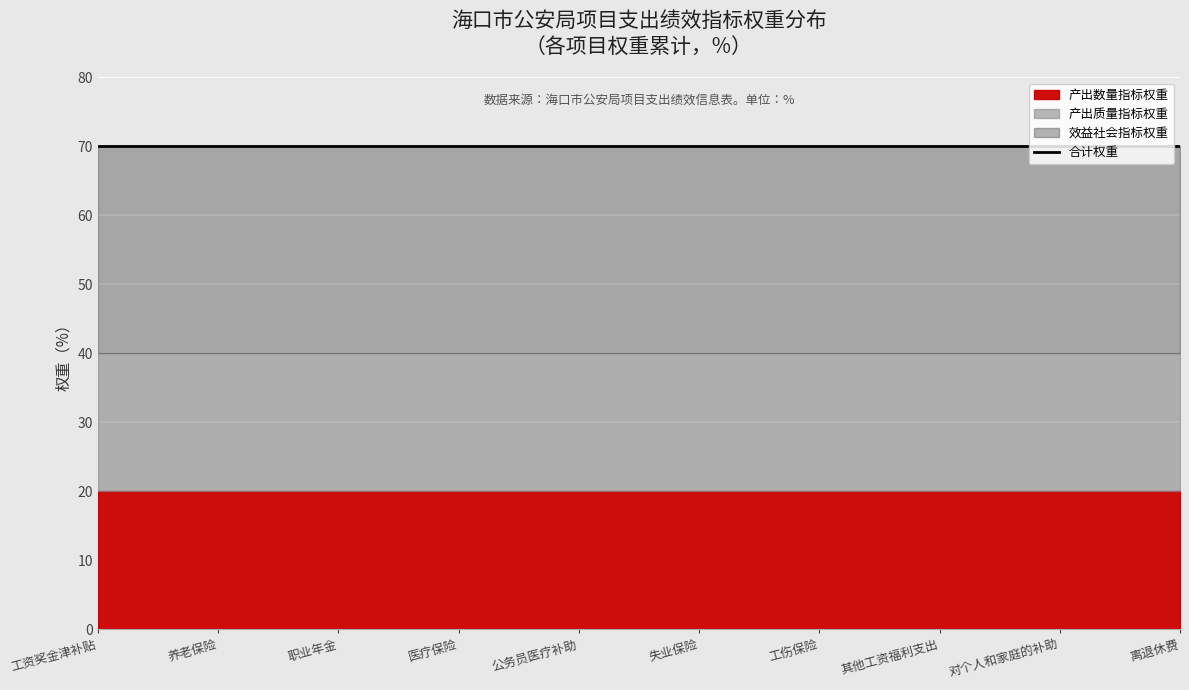

Reading left to right, extract all data points from this chart.

产出指标权重: 20	20	20	20	20	20	20	20	20	20
质量指标权重: 20	20	20	20	20	20	20	20	20	20
效益指标权重: 30	30	30	30	30	30	30	30	30	30